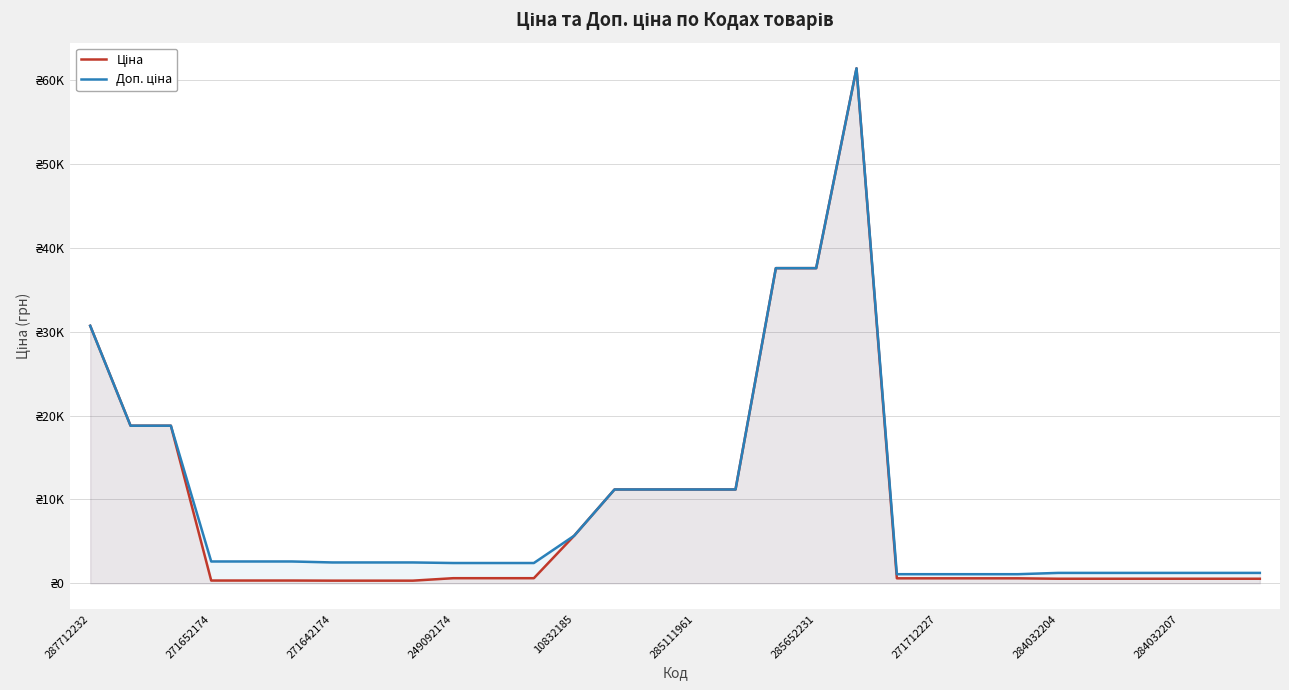

Which series has the widest spread of values?

Ціна